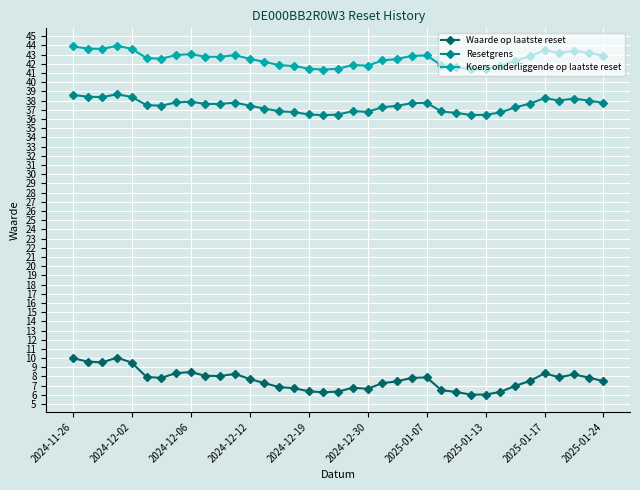

True or false: Waarde op laatste reset and Koers onderliggende op laatste reset cross at least once.

False